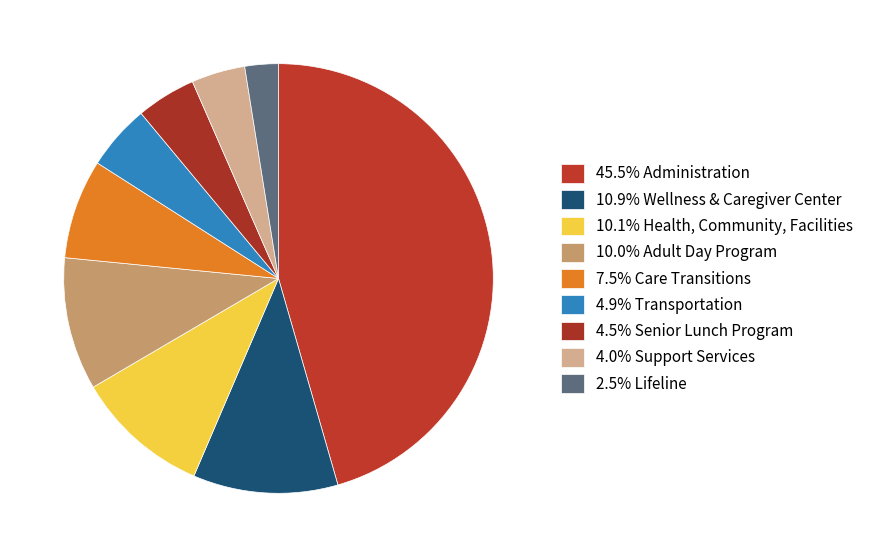

Which slice is the largest?

Administration